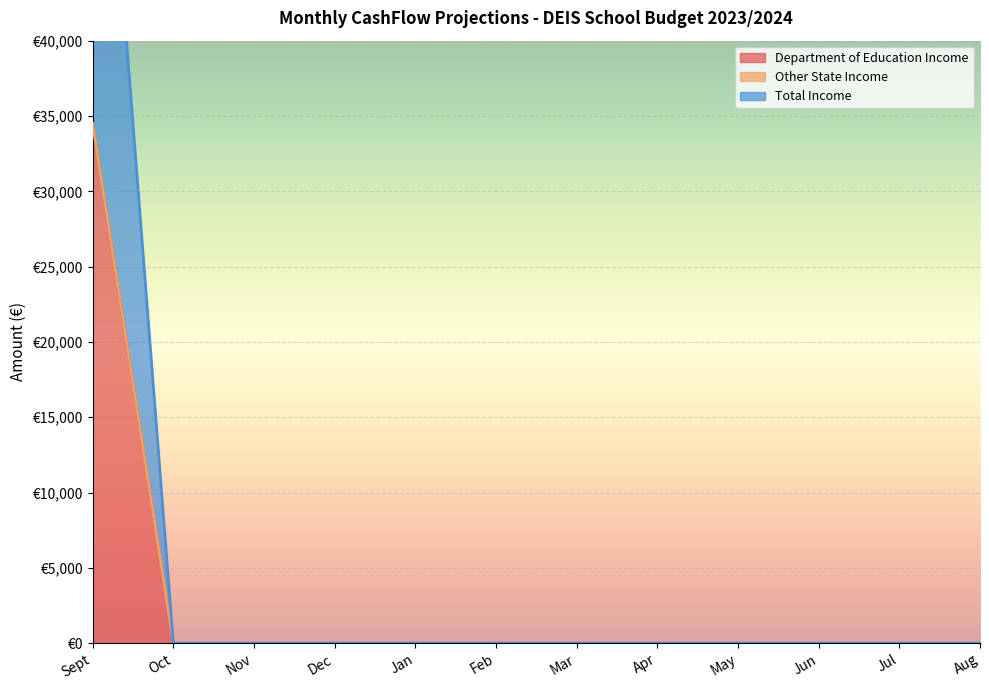

What position from the right is Dec?

9